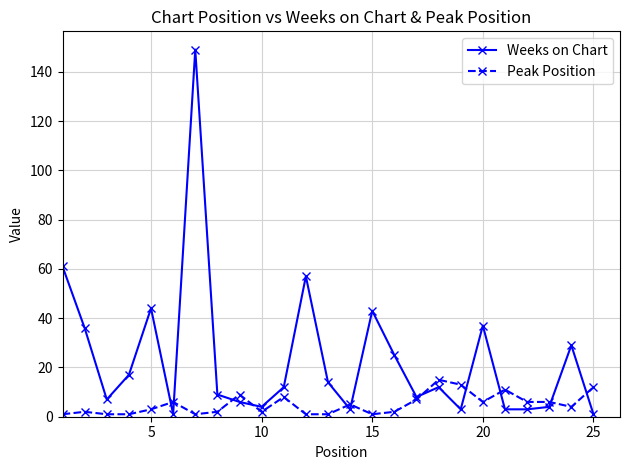

Which series has the largest range (max minus min)?

Weeks on Chart